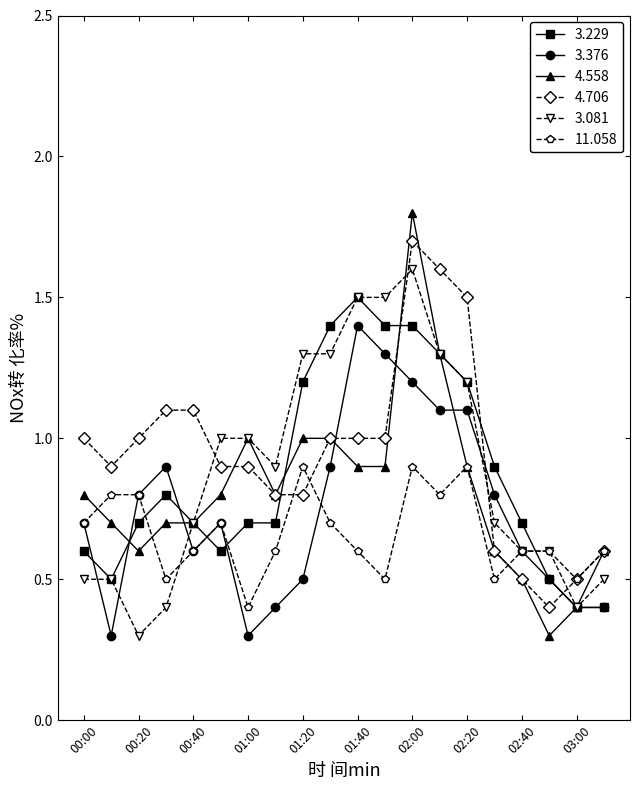

True or false: 4.558 and 11.058 intersect in this chart.

True